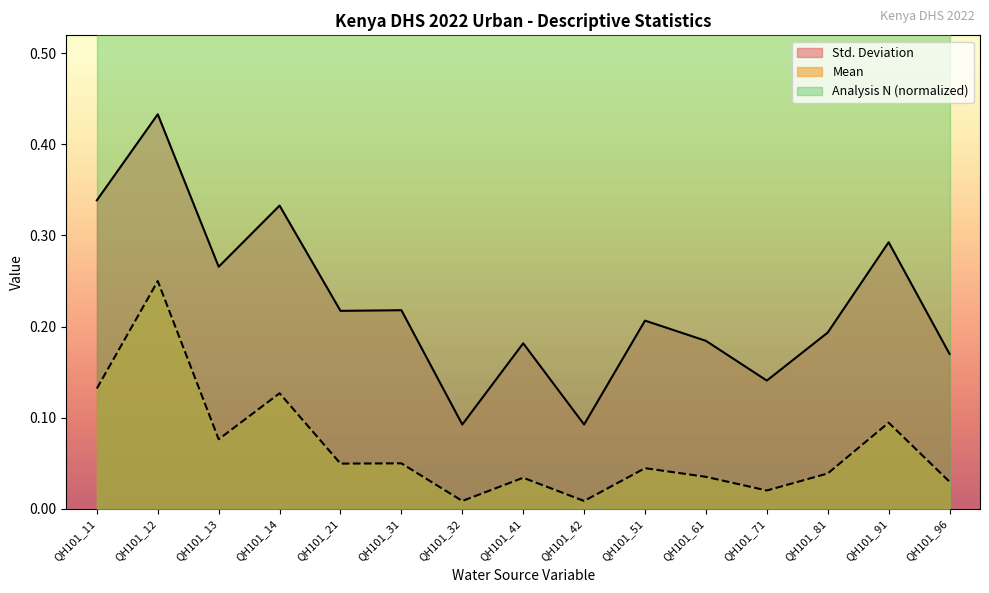

At which category does Mean reach its first local peak?

QH101_12